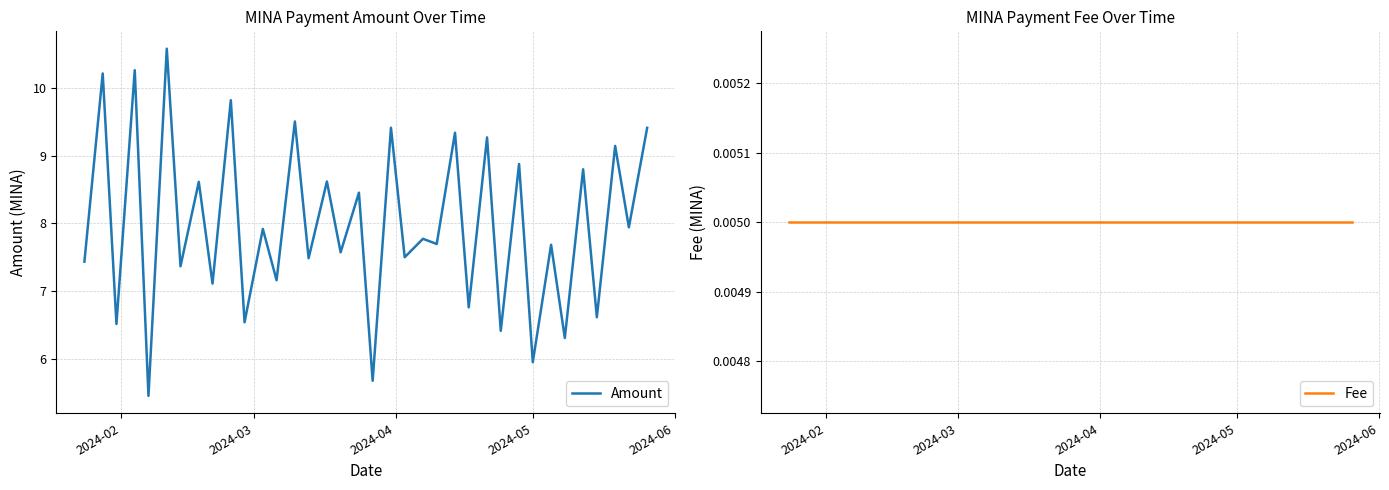

Rank the series by their average value, from highest to lowest.

Amount, Fee